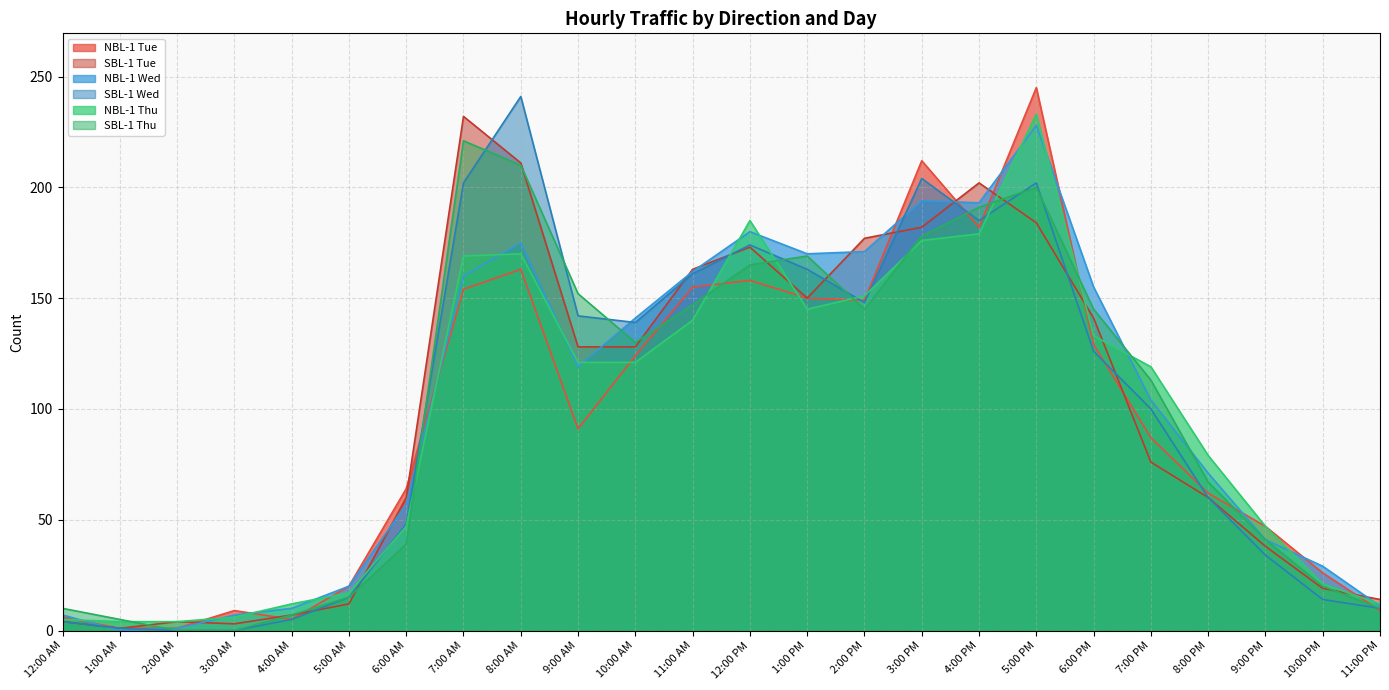

Rank the series at 5:00 AM from highest to lowest value.

NBL-1 Tue, NBL-1 Wed, NBL-1 Thu, SBL-1 Wed, SBL-1 Thu, SBL-1 Tue